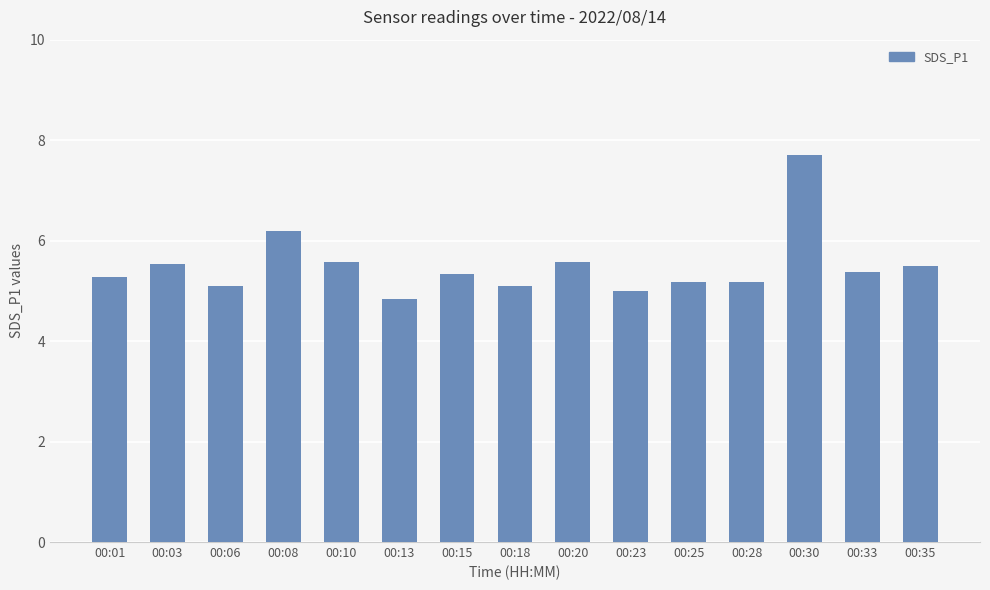

Reading right to left, extract all data points from this chart.

5.5	5.4	7.7	5.2	5.2	5.0	5.6	5.1	5.3	4.8	5.6	6.2	5.1	5.5	5.3